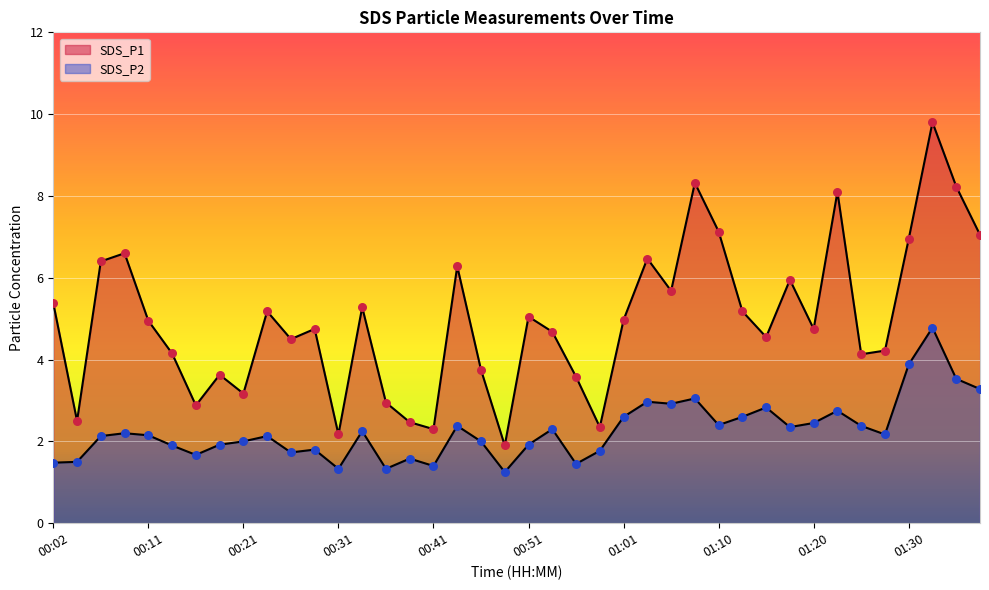

Which series contains the lowest Y value?

SDS_P2